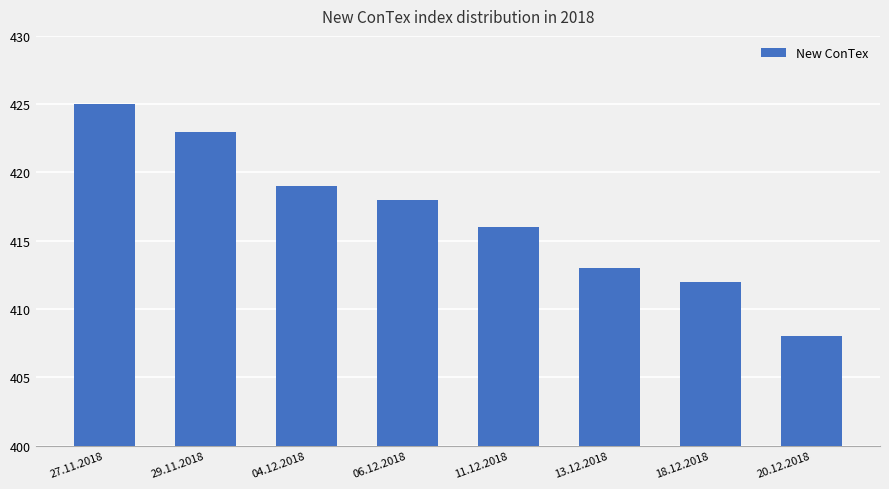

What position from the left is 27.11.2018?

1